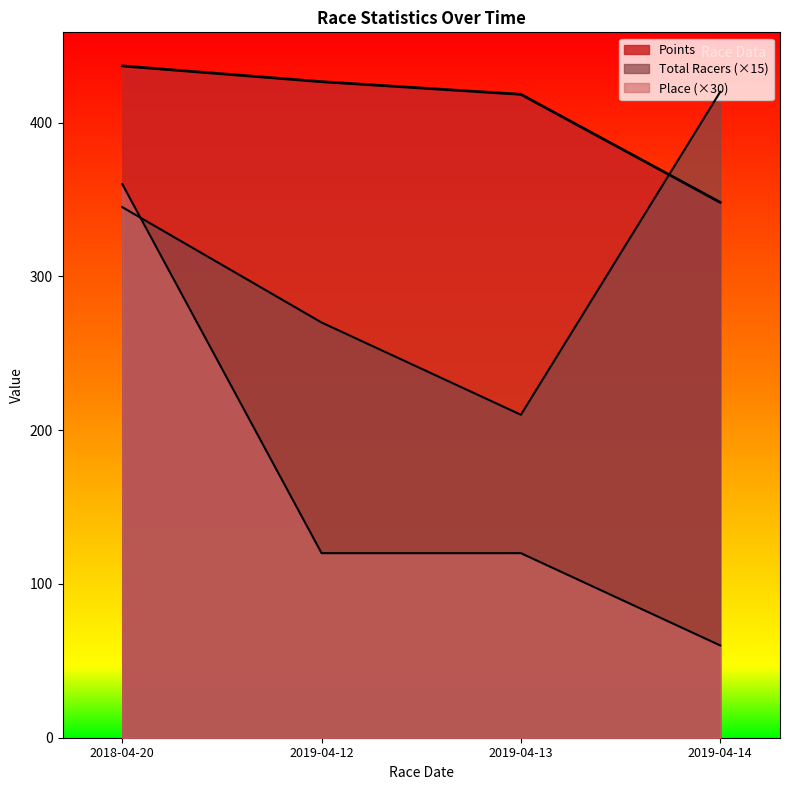

Does the chart display data point markers on the line(s)?

No